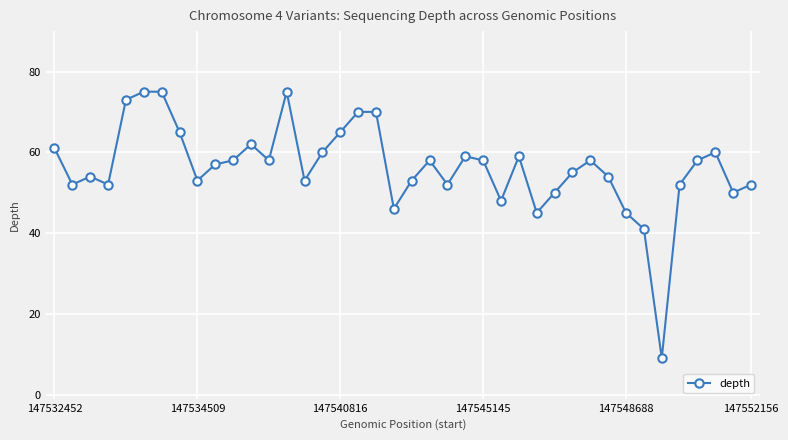

What is the minimum value shown in the chart?

9